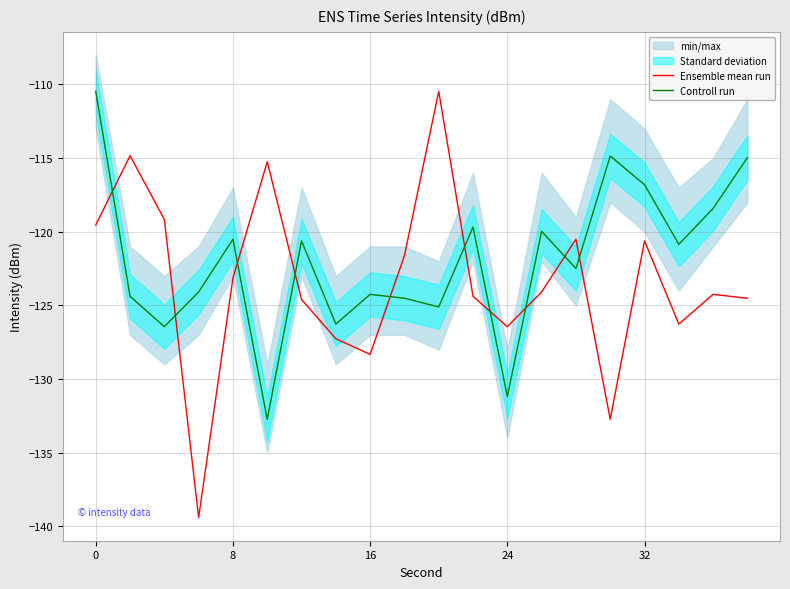

Is it true that Ensemble mean run equals -190.5 at 16?

False